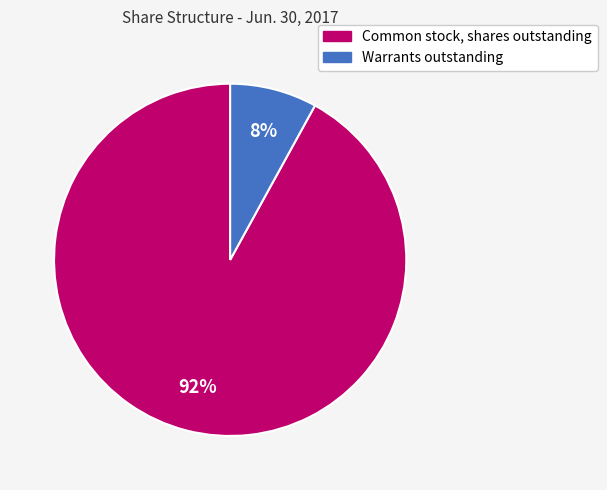

To the nearest percent, what is the difference between the largest and smallest slice percentages?

84%